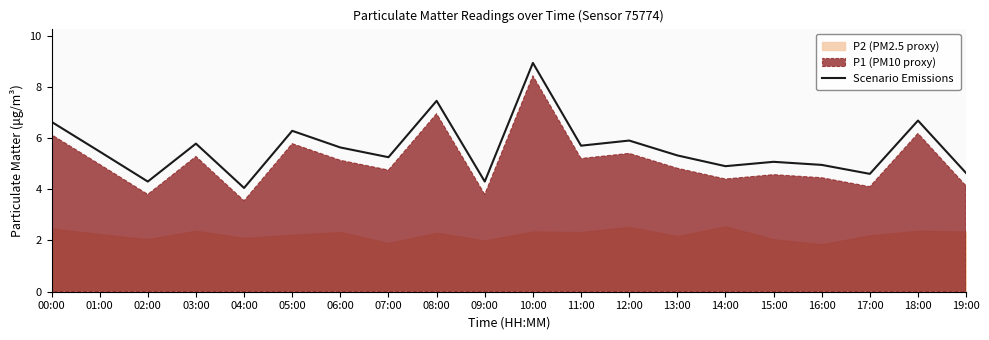

The value at 11:00 is 5.7. True or false?

True